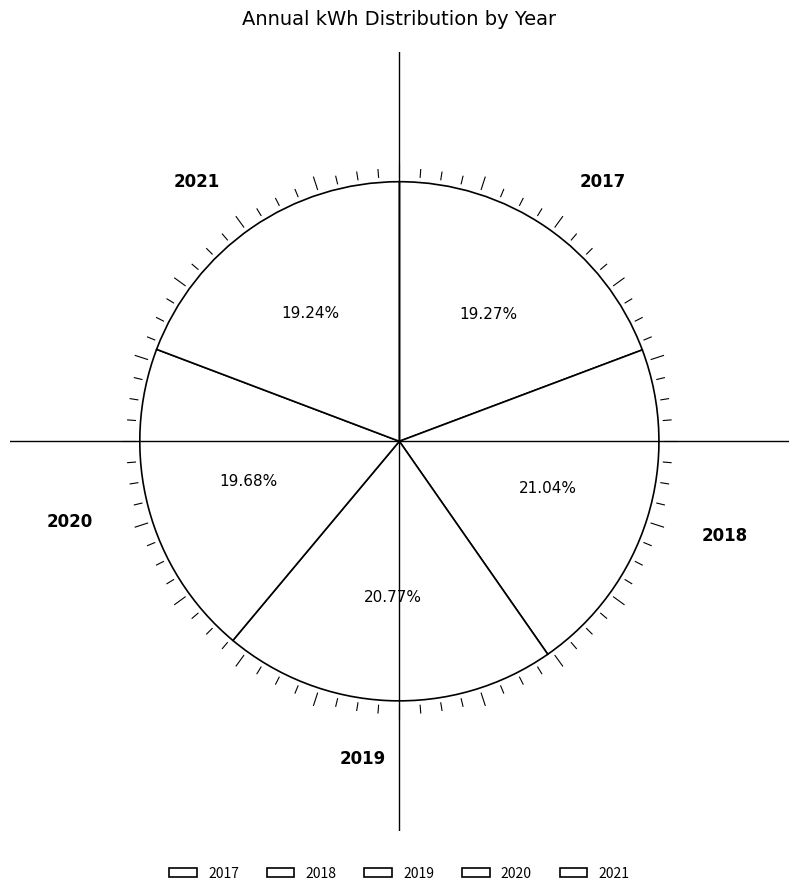

Is 2021 the majority of the pie?

No